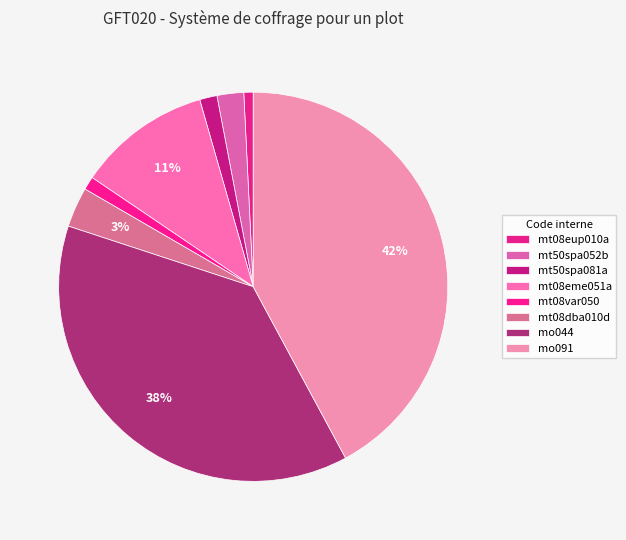

What percentage do mt50spa052b and mt08var050 together represent?

3.3%